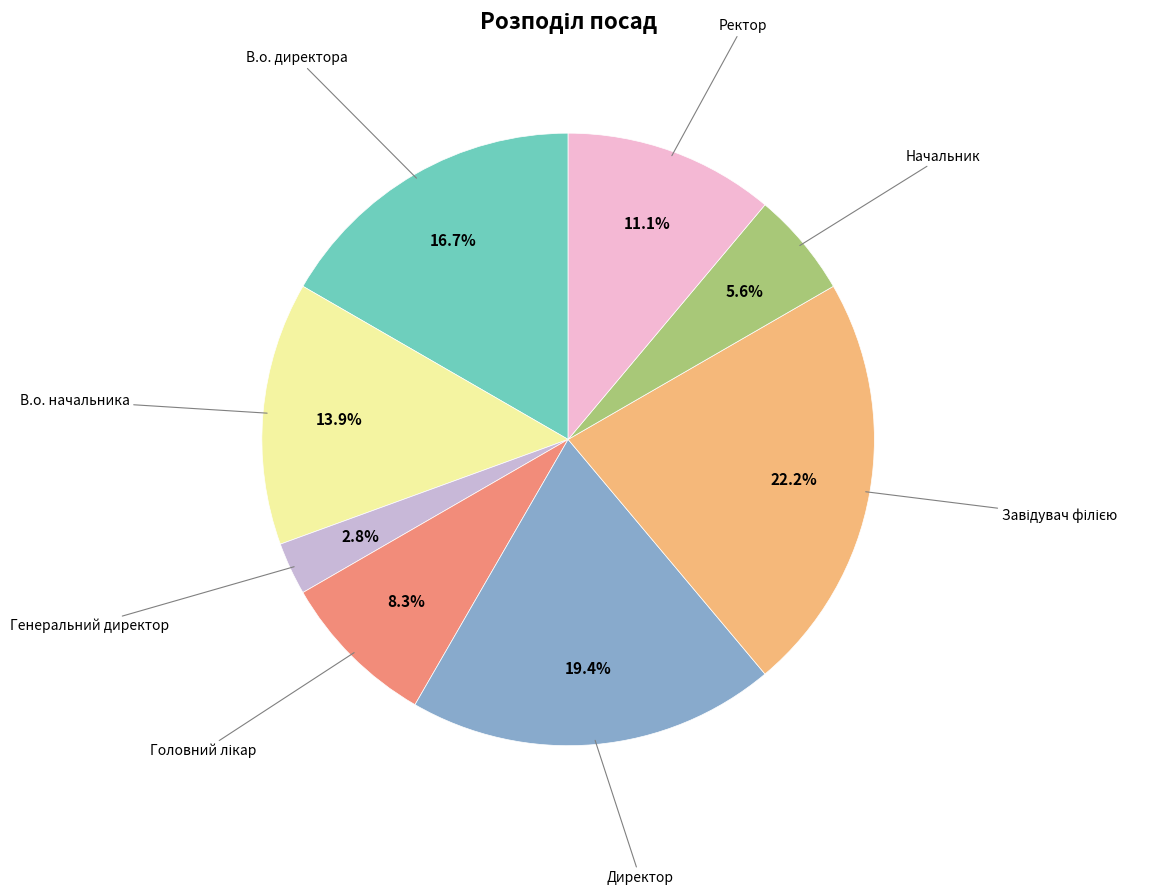

Is there any slice that represents more than half of the pie?

No